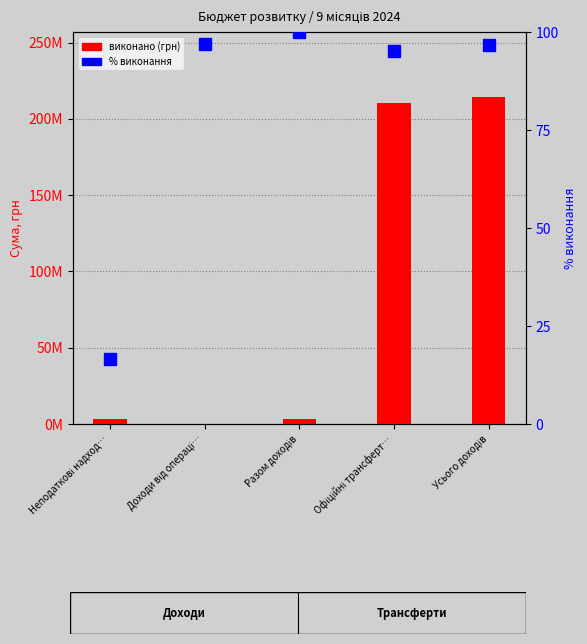

Reading left to right, extract all data points from this chart.

виконано: Неподаткові надход…=3318665.6	Доходи від операці…=193747.2	Разом доходів=3512412.8	Офіційні трансферт…=210607856.2	Усього доходів=214120269.0
% виконання: Неподаткові надход…=16.6	Доходи від операці…=96.9	Разом доходів=100.0	Офіційні трансферт…=95.1	Усього доходів=96.6